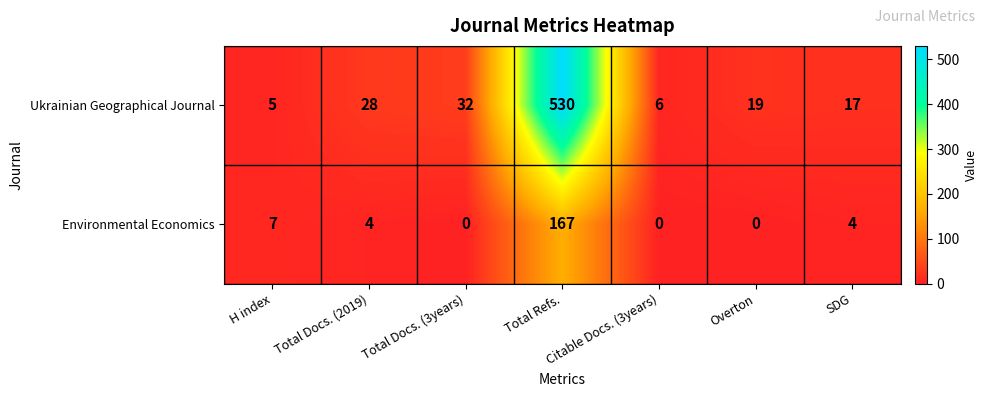

What is the sum of all Ukrainian Geographical Journal values?

637